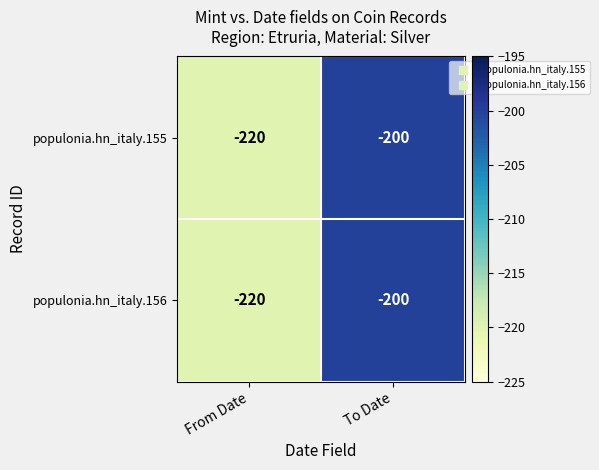

Which category has the highest value across all series?

To Date